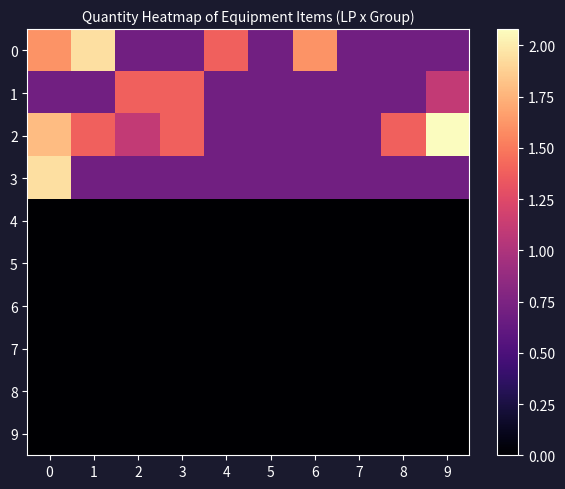

How many data points does each series have?

10